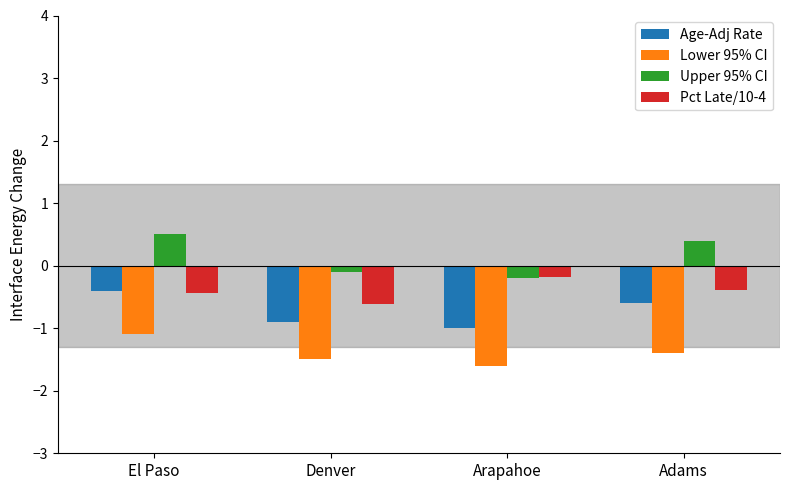

What position from the right is El Paso?

4